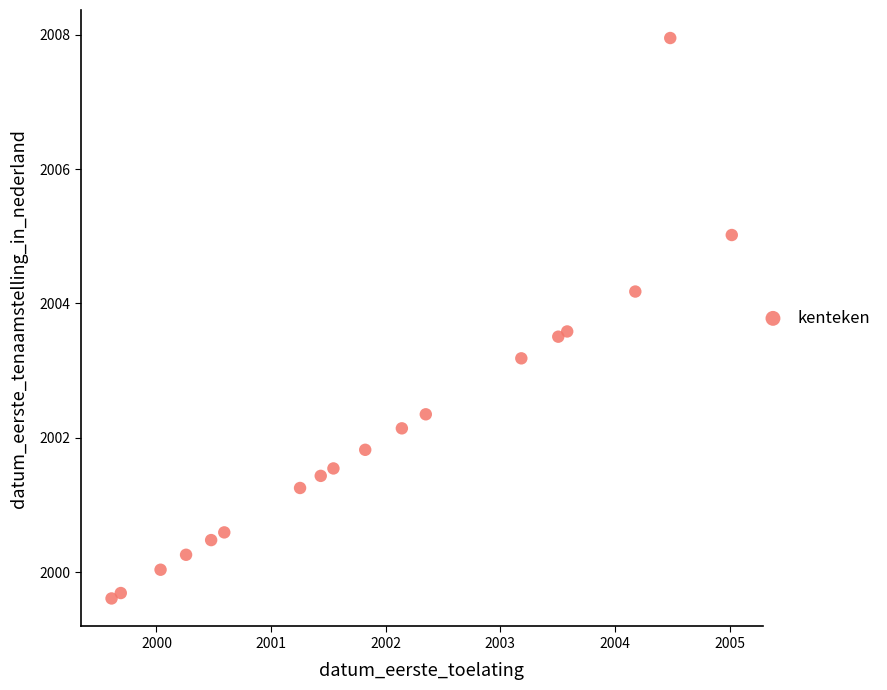

What Y value in the scatter plot is closest to 2003?

2003.2